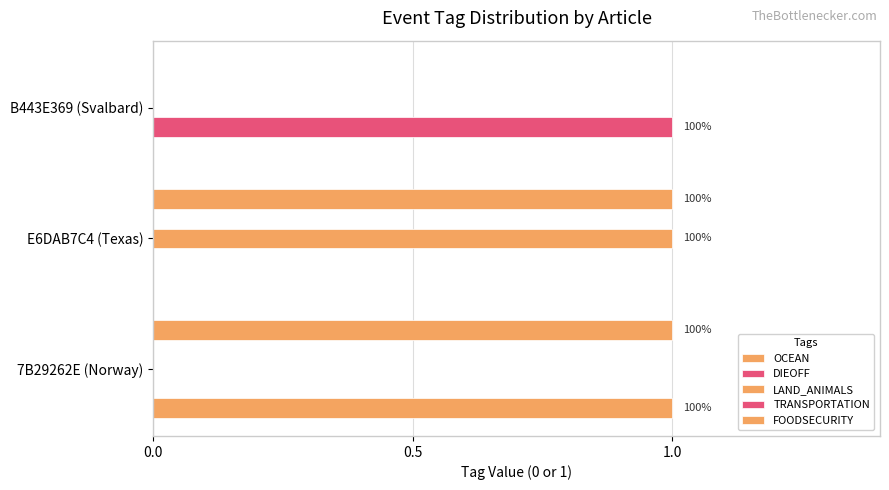

How many distinct data groups are displayed?

4